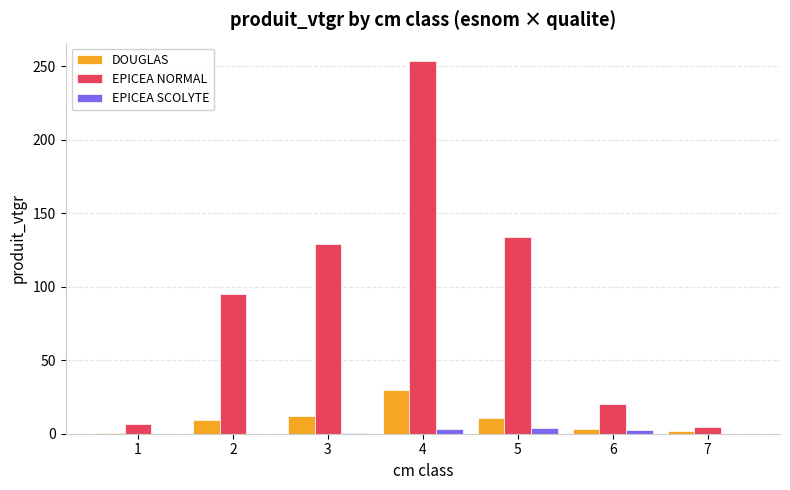

What is the average value of the DOUGLAS series?

9.7